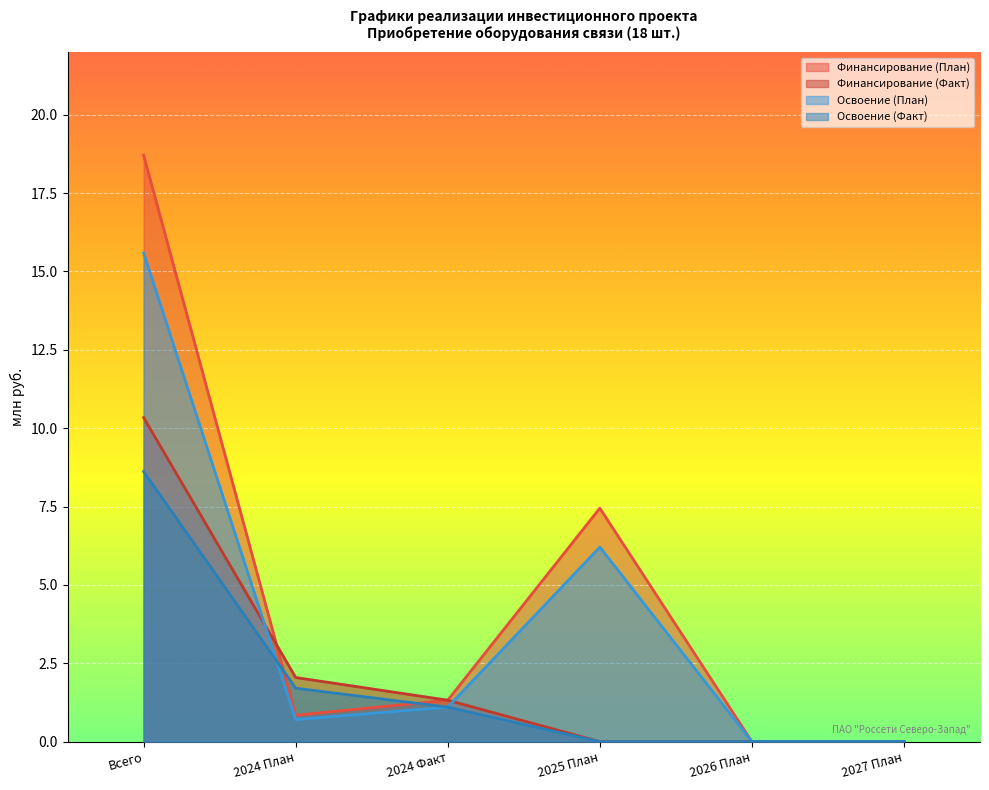

True or false: Освоение (План) has a value of 9.9 at Всего.

False